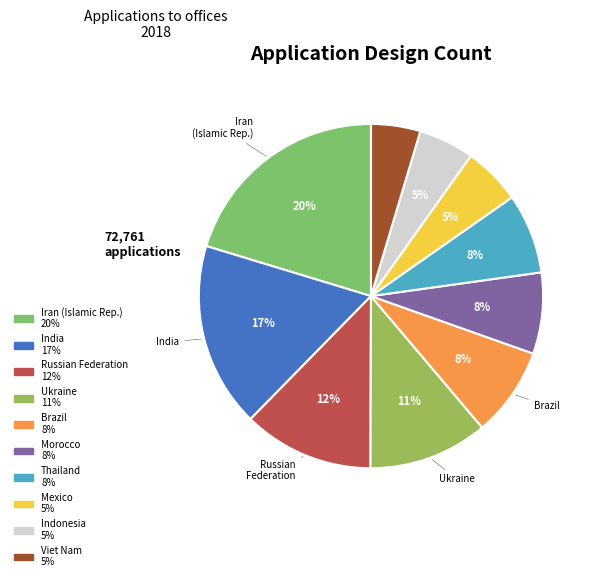

Rank the categories by value from lowest to highest.

Viet Nam, Indonesia, Mexico, Thailand, Morocco, Brazil, Ukraine, Russian Federation, India, Iran (Islamic Republic of)